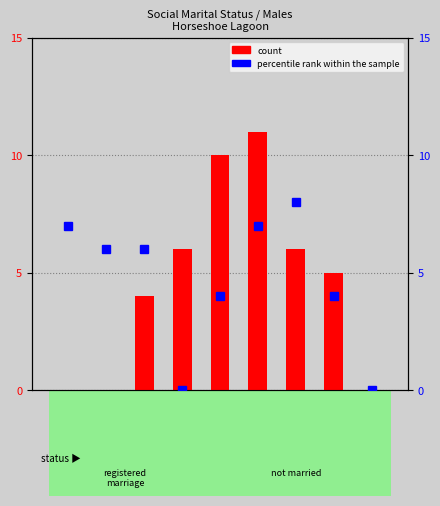

At which label is count closest to 5?

75-84 years